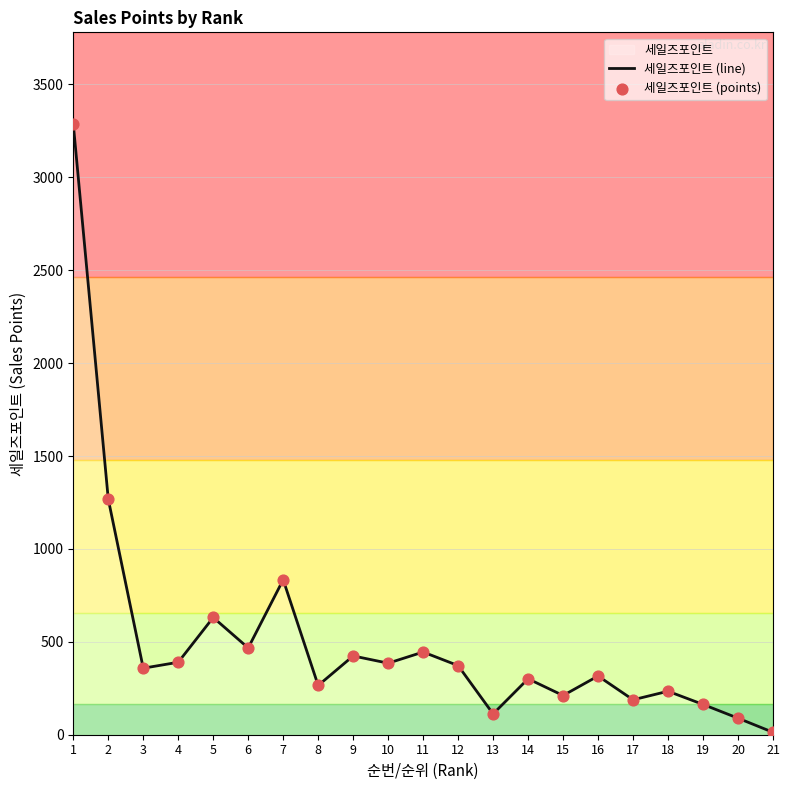

What is the total value across all series at 16?

632